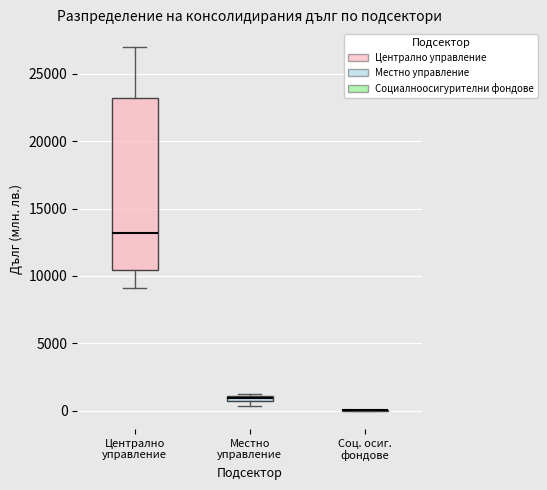

Where is the upper edge of the box for Местно управление on the y-axis? The values are not printed on the chart, so give them approximately, as read against the axis.

1000